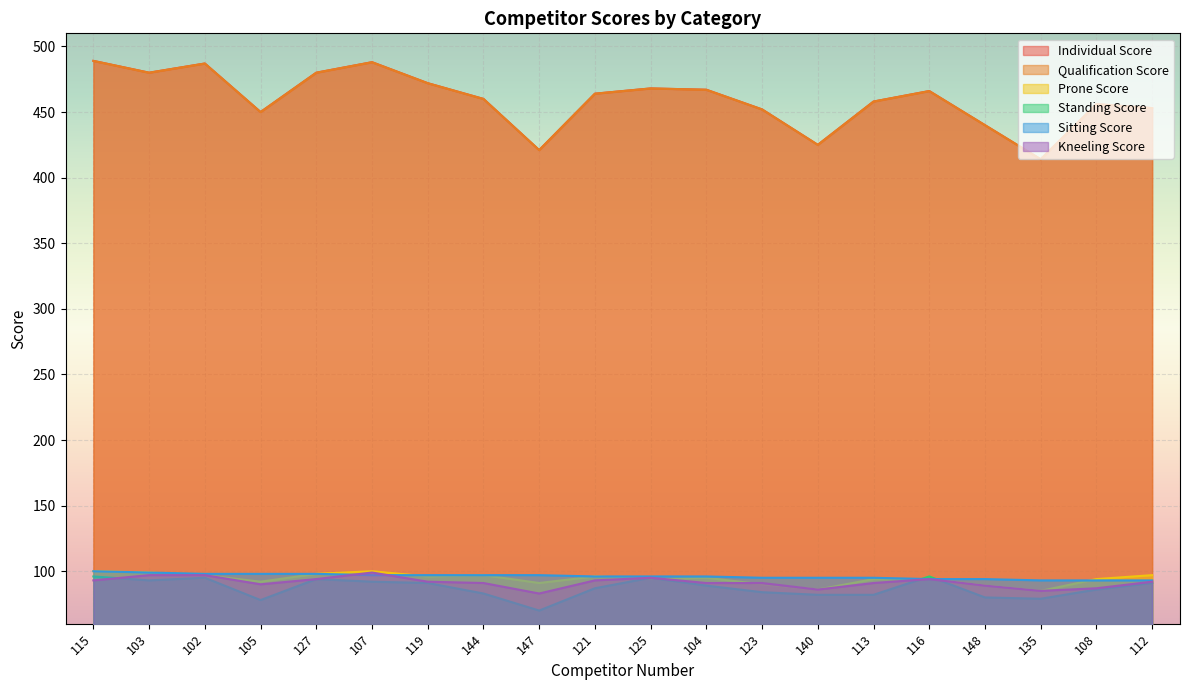

What is the label of the 11th point from the right?

121